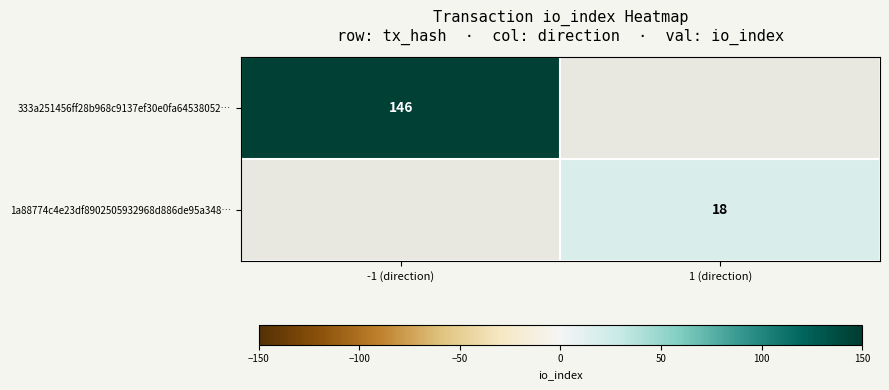

True or false: 333a251456ff28b968c9137ef30e0fa64538052… has a value of 102 at -1 (direction).

False